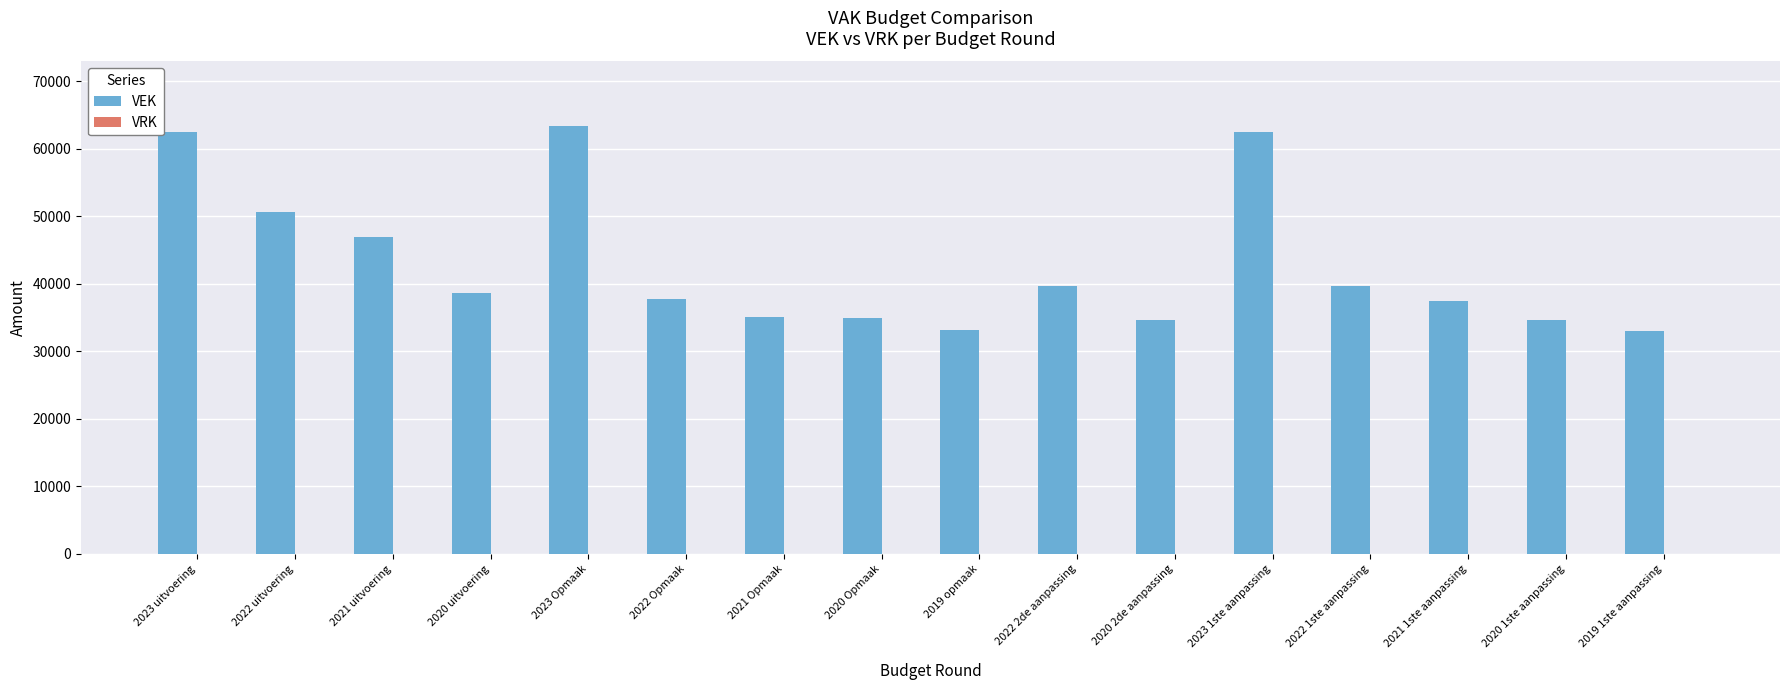

Does the chart contain stacked bars?

No